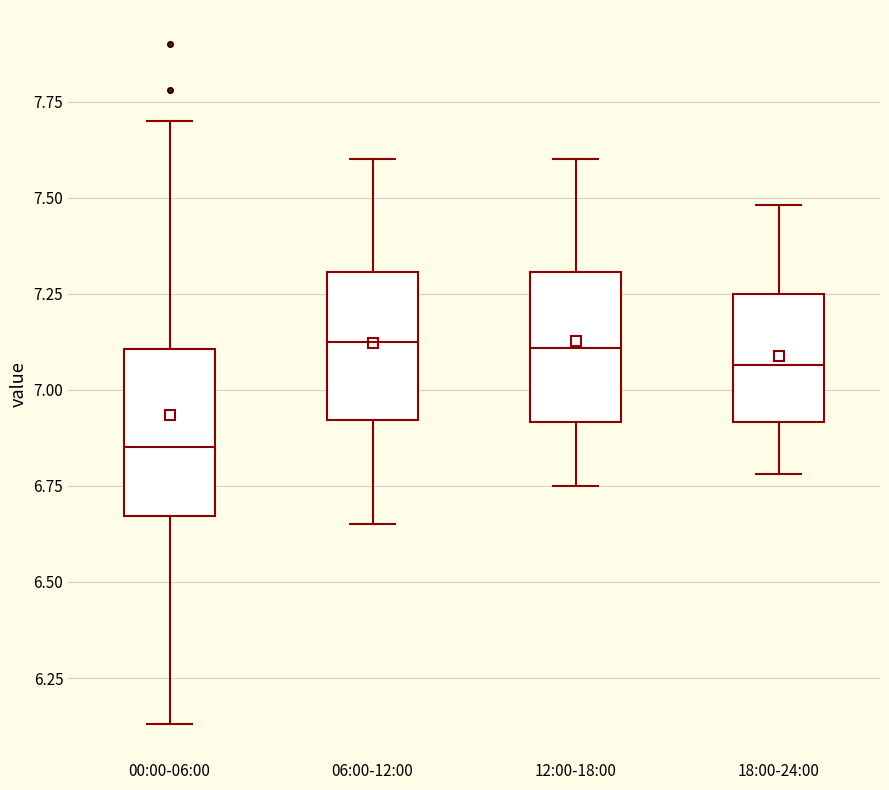

Reading left to right, read every box against the y-axis: the position of its median line, the range the box covers, and the ends of its whiskers. The values are not printed on the chart, so give them approximately, as read against the axis.

00:00-06:00: median 6.85, box 6.65 to 7.10, whiskers 6.15 to 7.70
06:00-12:00: median 7.15, box 6.90 to 7.30, whiskers 6.65 to 7.60
12:00-18:00: median 7.10, box 6.90 to 7.30, whiskers 6.75 to 7.60
18:00-24:00: median 7.05, box 6.90 to 7.25, whiskers 6.80 to 7.50